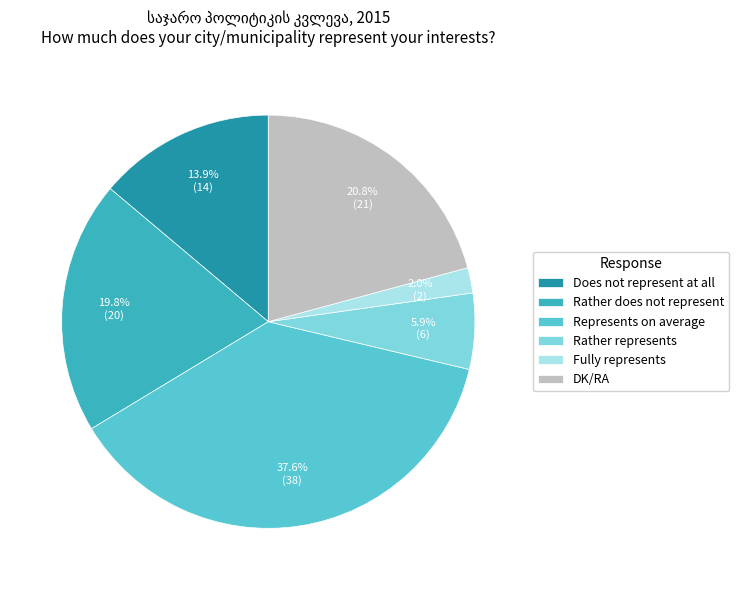

Which slice is the smallest?

Fully represents